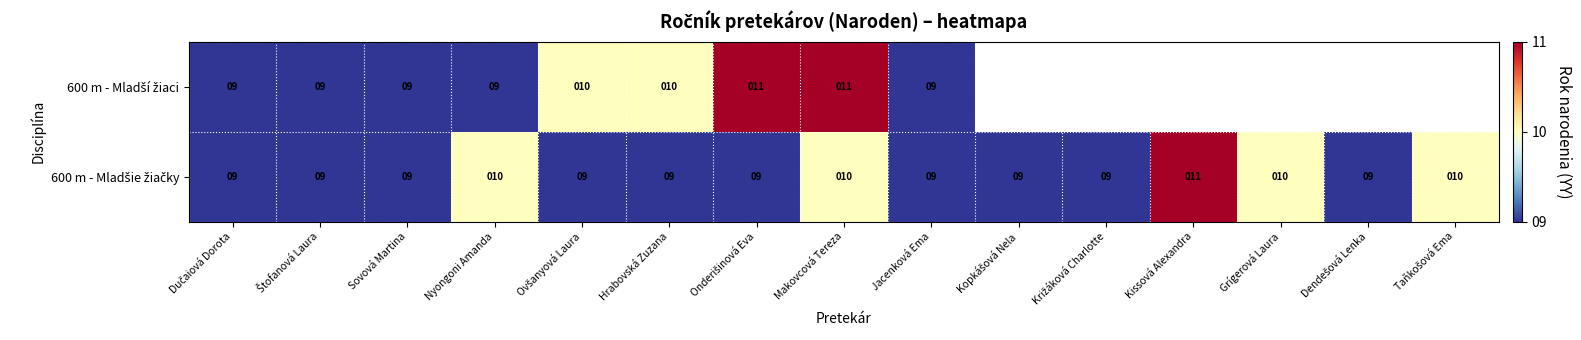

Between Ovšanyová Laura and Dendešová Lenka, which is larger?

Dendešová Lenka